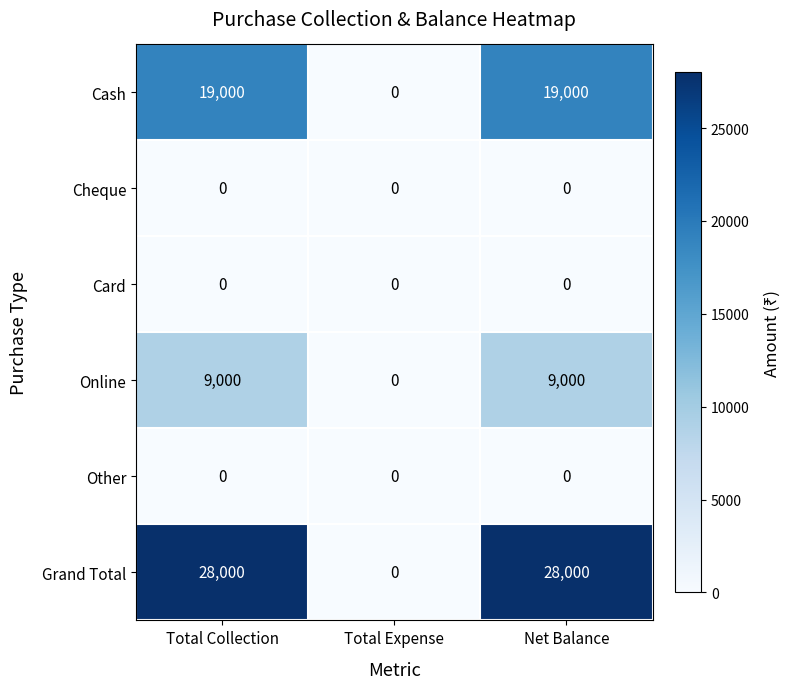

The value of Grand Total at Net Balance is 28000. True or false?

True